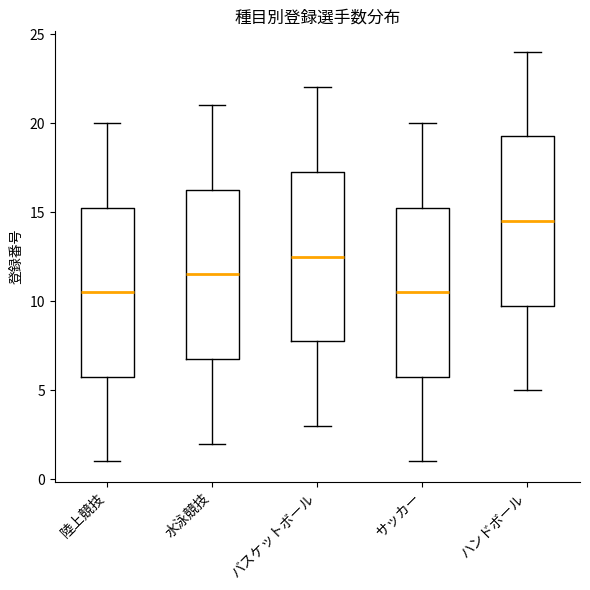

Reading left to right, read every box against the y-axis: the position of its median line, the range the box covers, and the ends of its whiskers. The values are not printed on the chart, so give them approximately, as read against the axis.

陸上競技: median 10.5, box 6.0 to 15.5, whiskers 1.0 to 20.0
水泳競技: median 11.5, box 7.0 to 16.5, whiskers 2.0 to 21.0
バスケットボール: median 12.5, box 8.0 to 17.5, whiskers 3.0 to 22.0
サッカー: median 10.5, box 6.0 to 15.5, whiskers 1.0 to 20.0
ハンドボール: median 14.5, box 10.0 to 19.5, whiskers 5.0 to 24.0